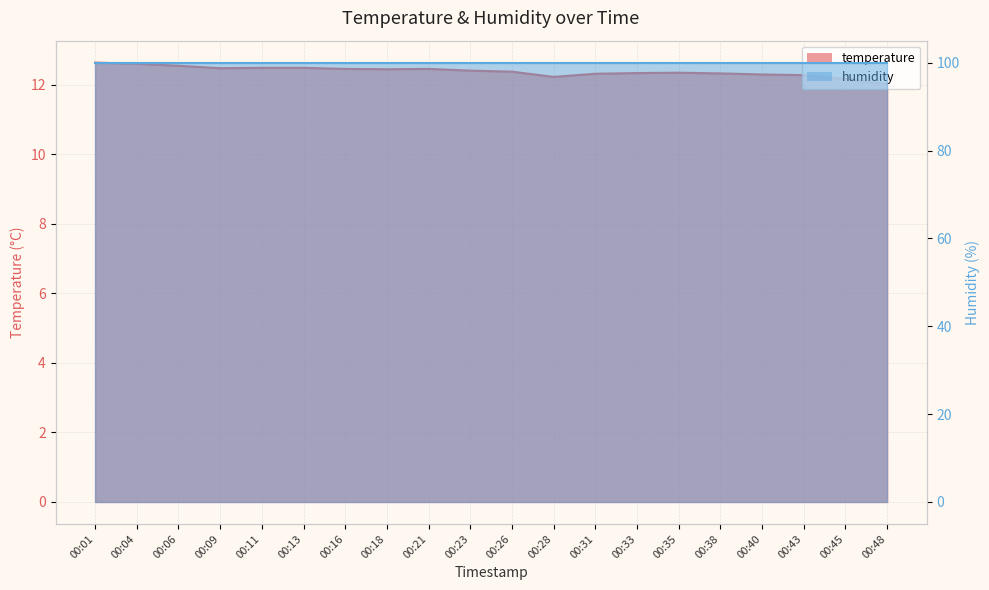

The value at 00:28 is 20.1. True or false?

False